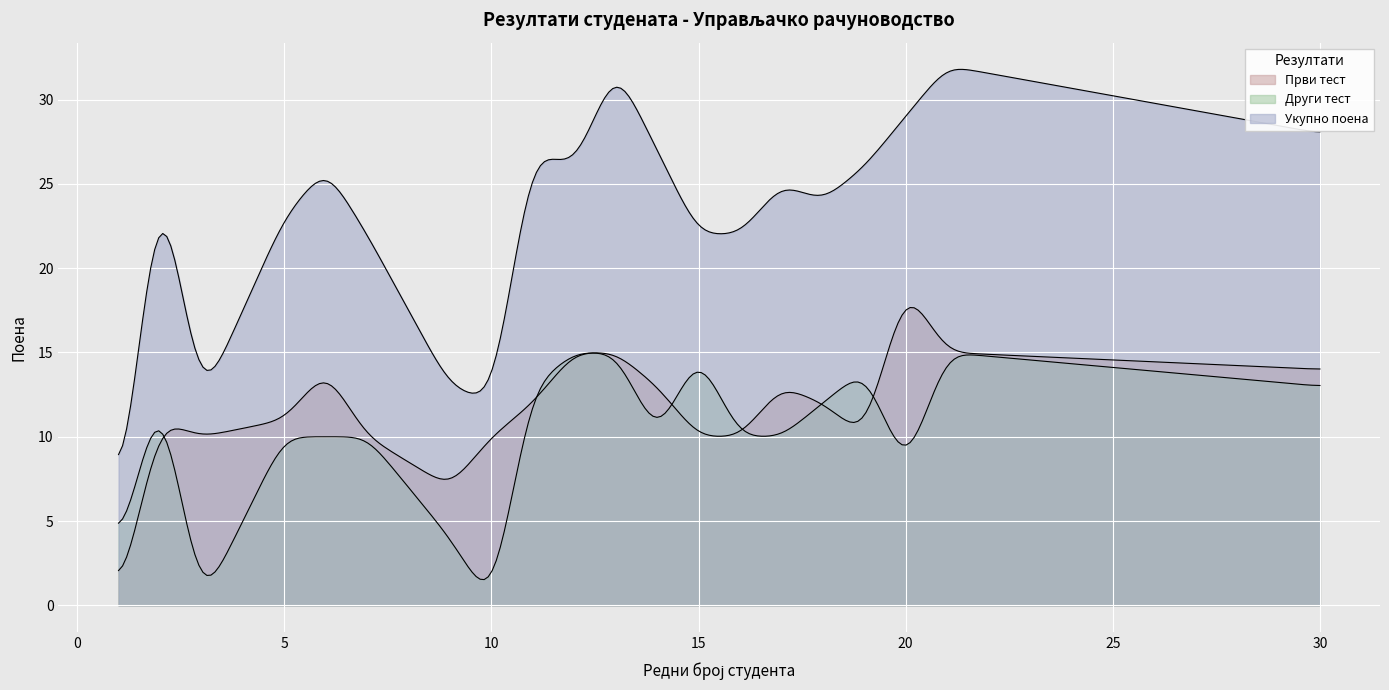

How many lines are shown in the chart?

3